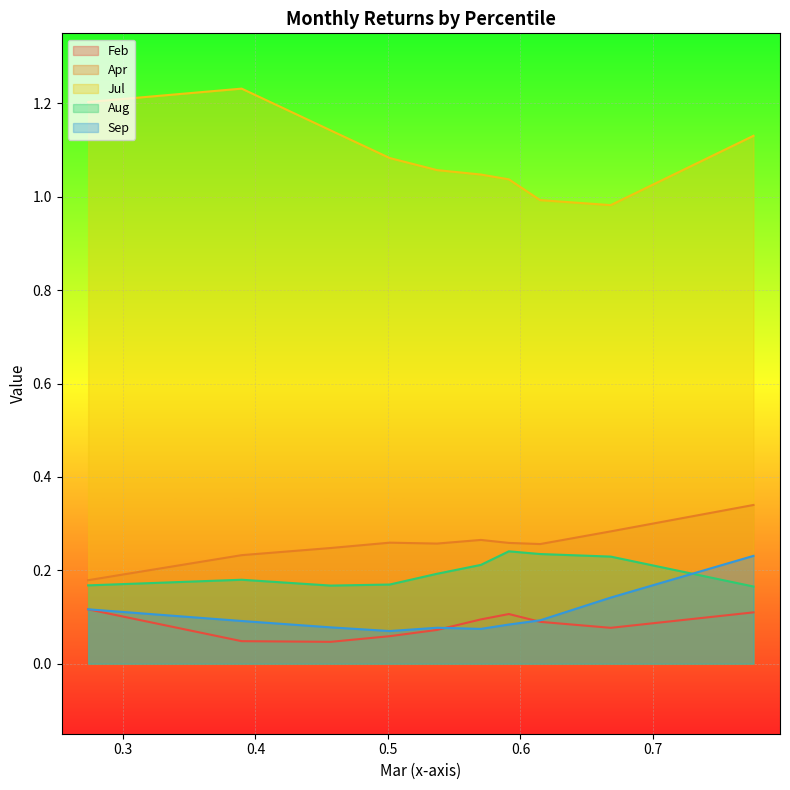

What is the difference between the maximum and minimum values in the Jul series?

0.2